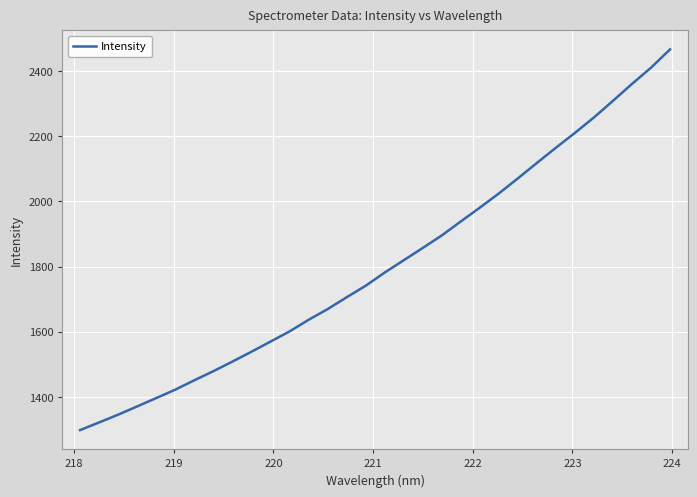

What is the difference between the maximum and minimum values?

1168.0